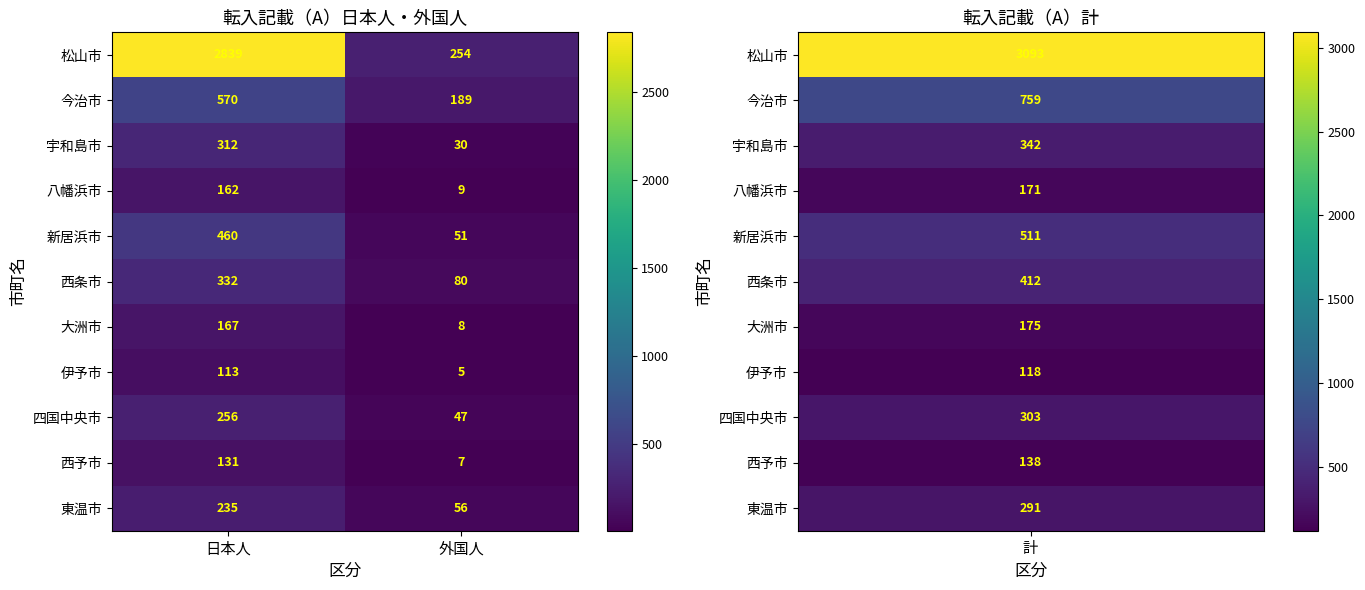

Which series changed the most between 日本人 and 外国人?

松山市